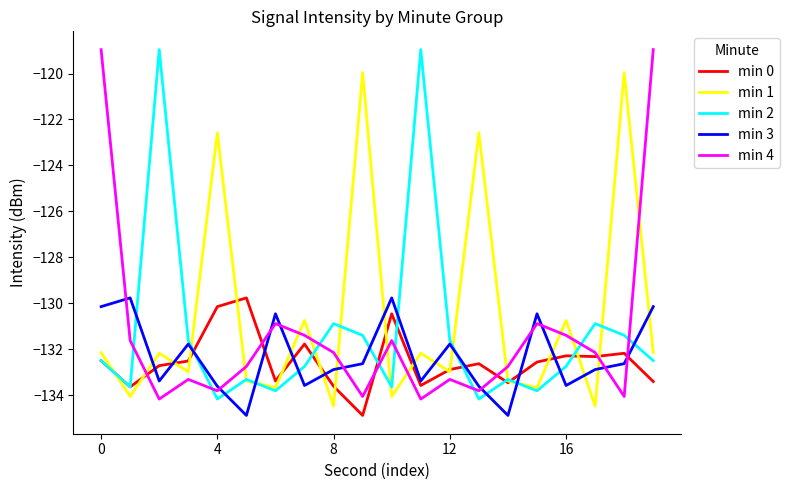

What is the highest value of the min 2 series?

-119.0